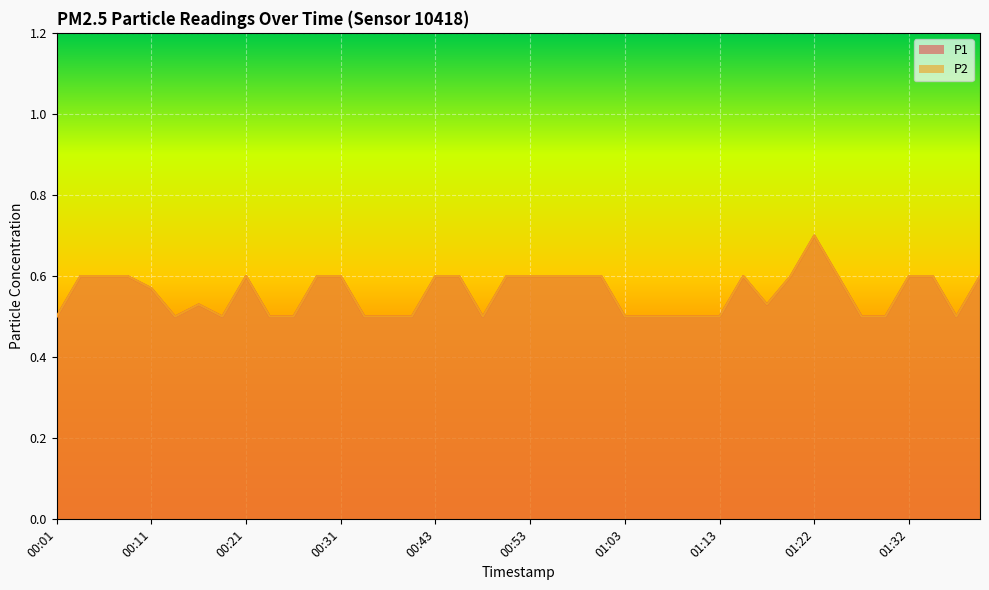

What is the value of the P2 point at the 4th from the left?

0.6